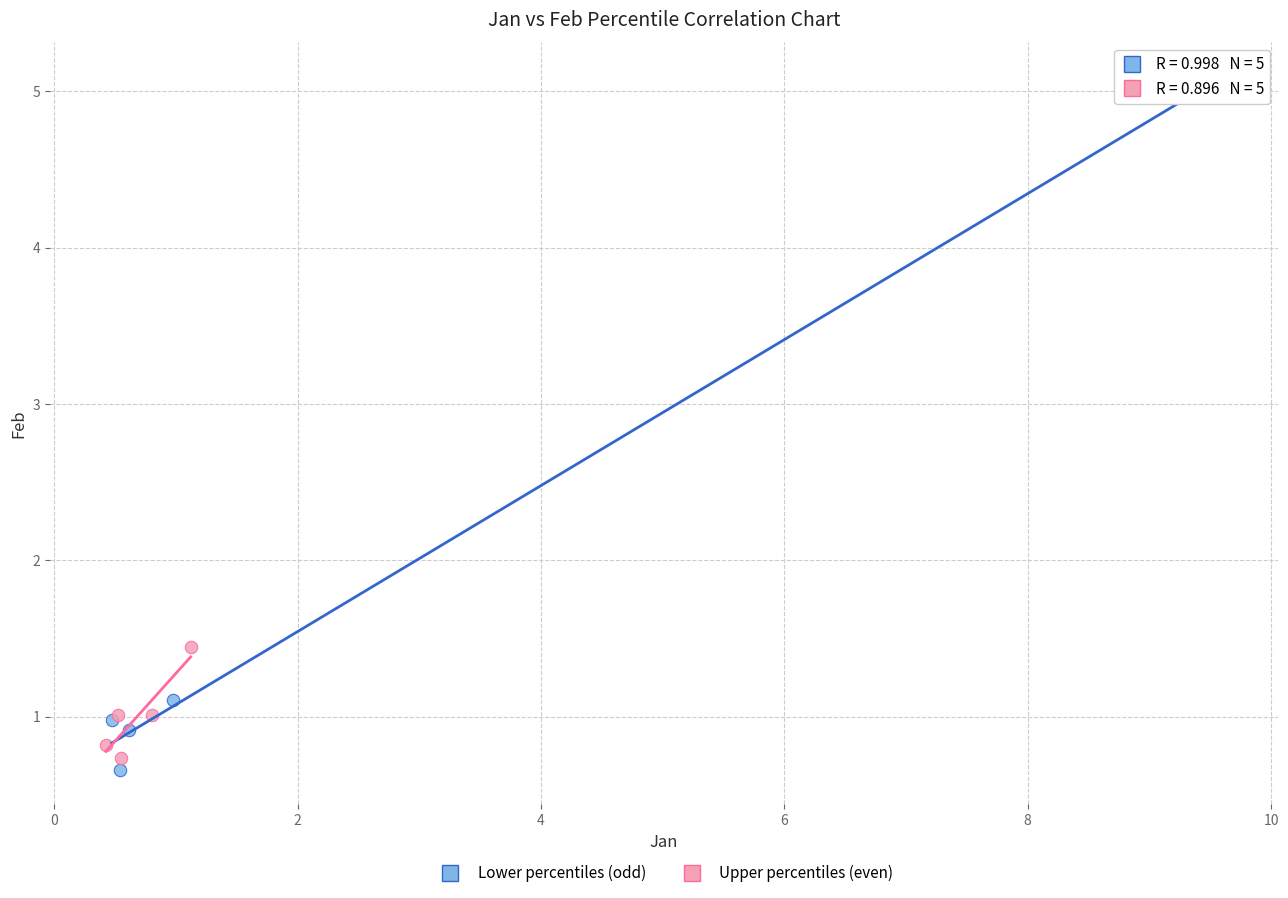

Which series has the largest Y range (max minus min)?

Lower percentiles (odd)